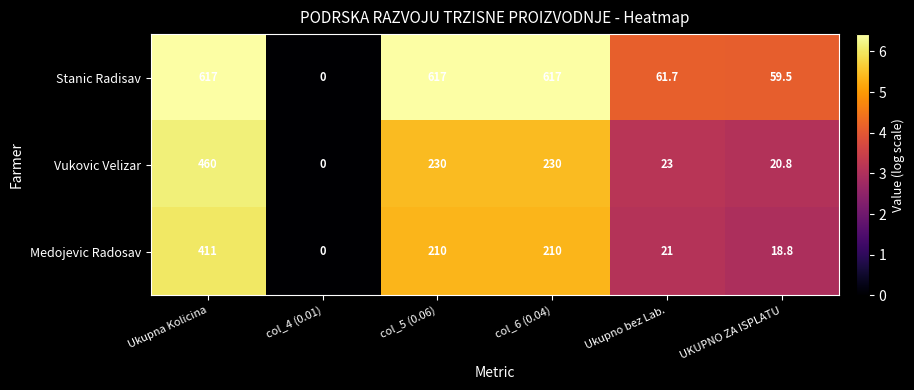

What is the sum of the Stanic Radisav values at Ukupno bez Lab. and Ukupna Kolicina?

678.7